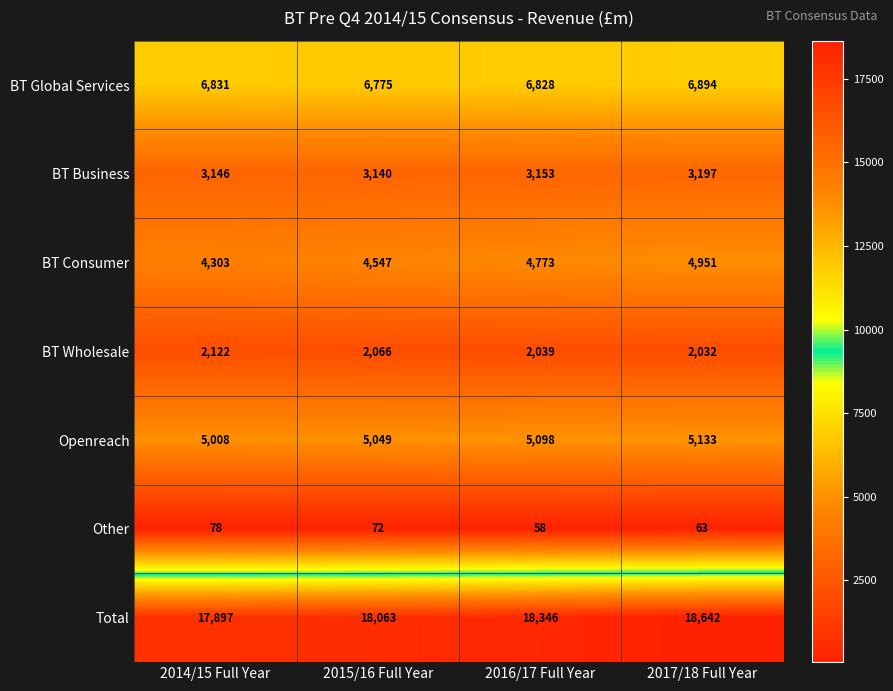

Is it true that BT Global Services equals 6831 at 2014/15 Full Year?

True